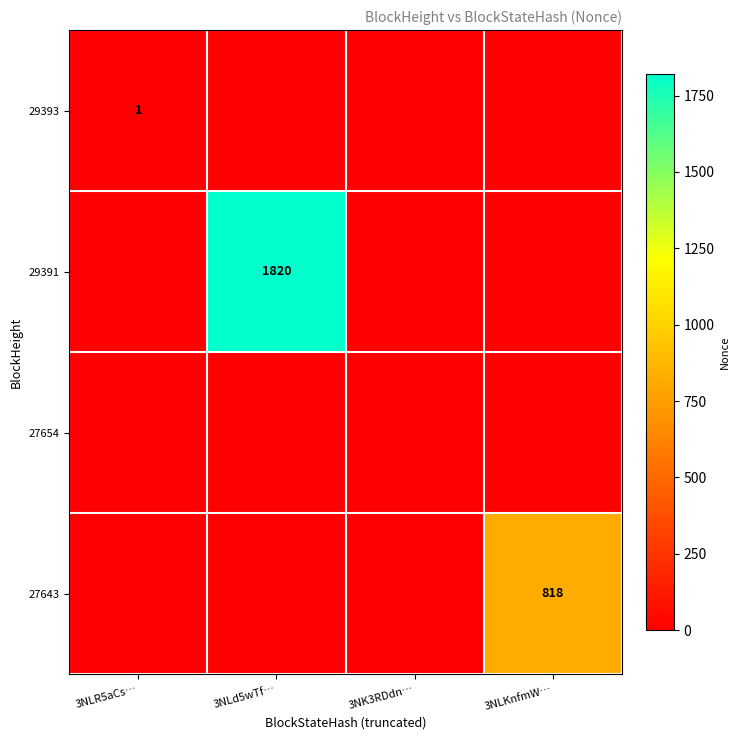

Is it true that 29391 equals 2779 at 3NLd5wTf…?

False